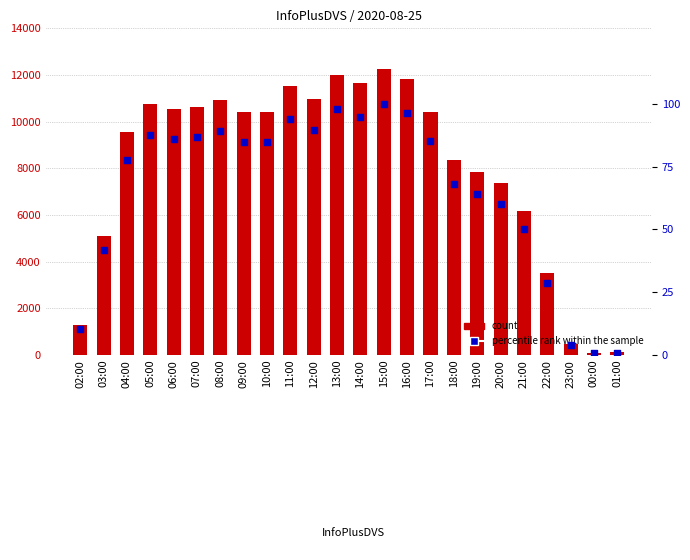

What are all the series names shown in the legend?

count, percentile rank within the sample